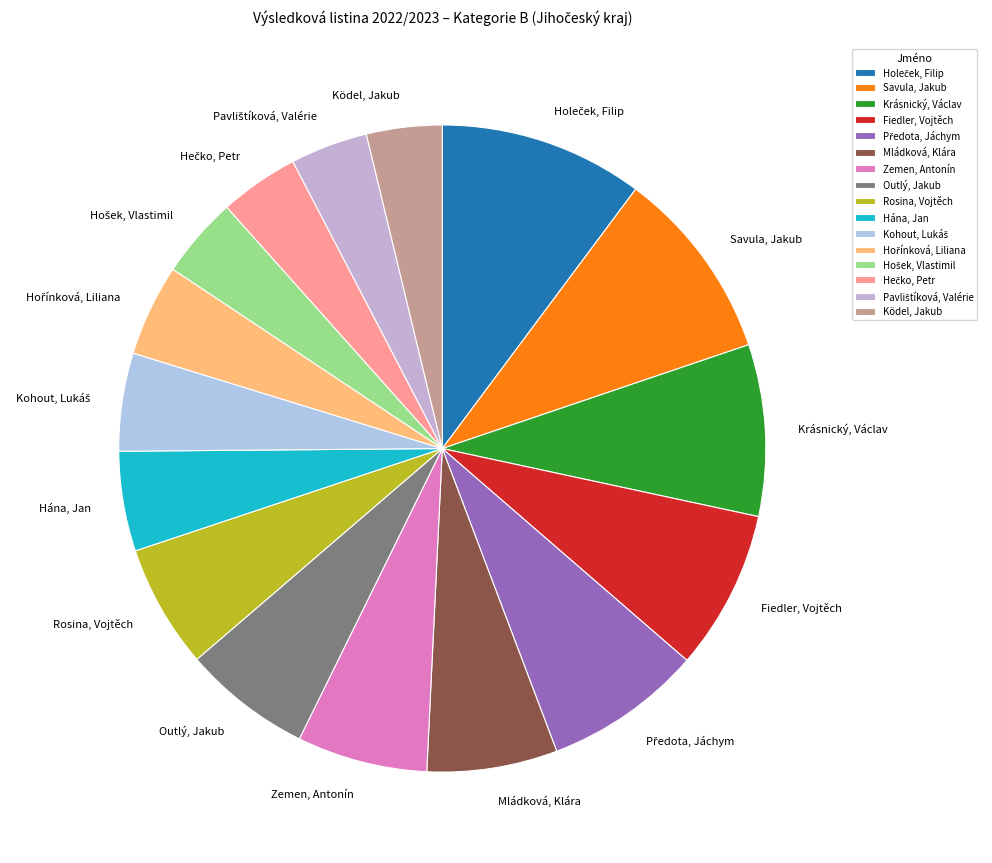

Between Fiedler, Vojtěch and Mládková, Klára, which is larger?

Fiedler, Vojtěch